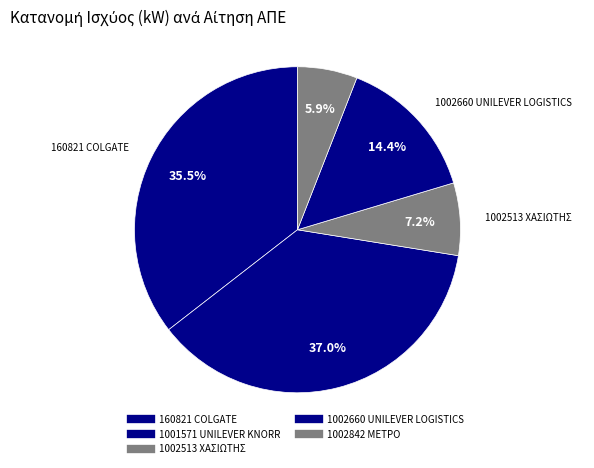

Combined, do 1002513 ΧΑΣΙΩΤΗΣ and 1002660 UNILEVER LOGISTICS account for over 50%?

No